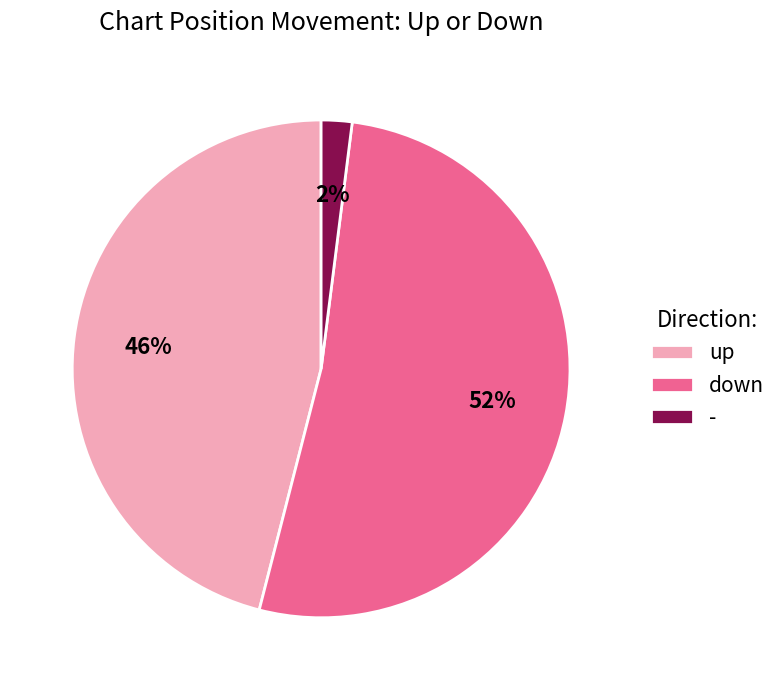

How many slices are in this pie chart?

3